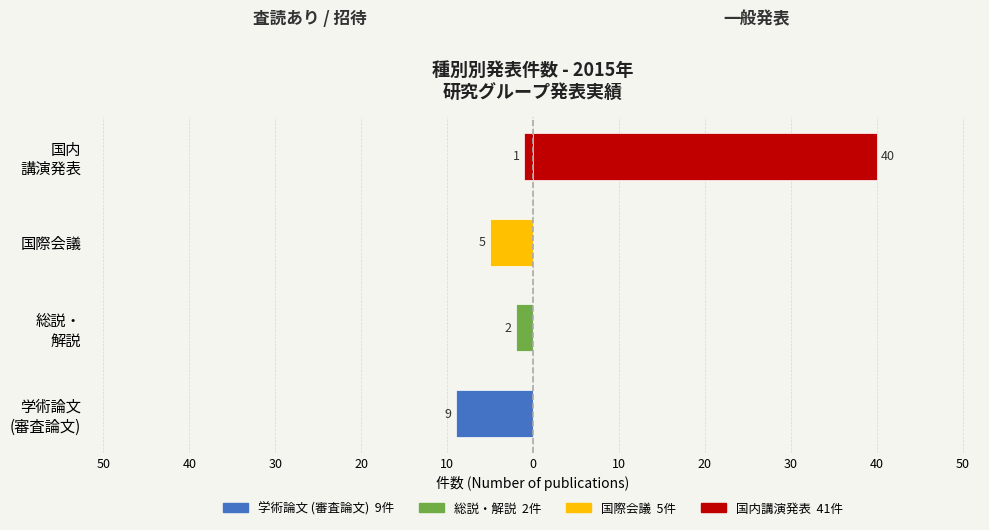

At which label does 総説・解説 reach its minimum?

学術論文 (審査論文)